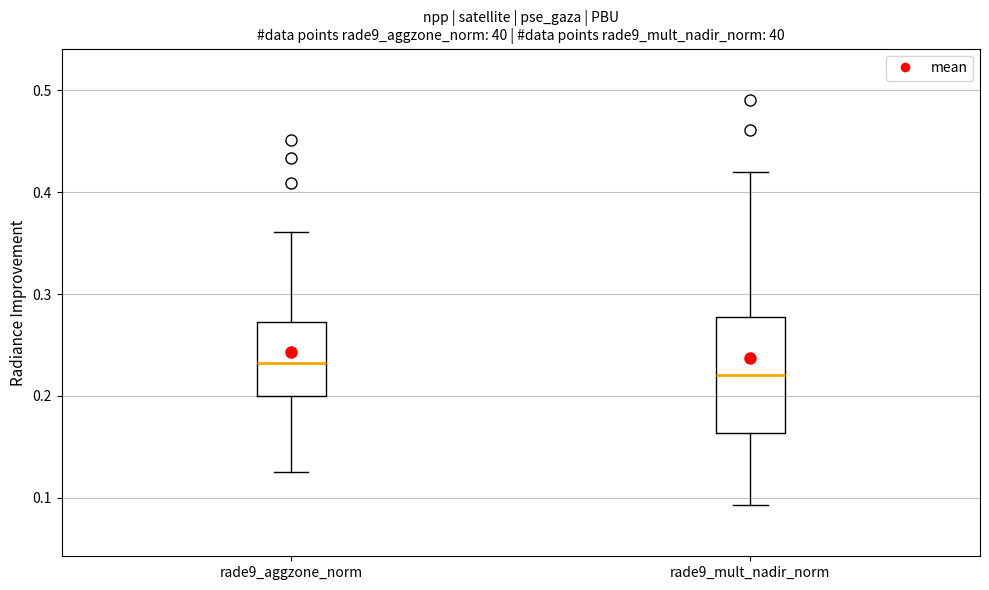

Reading left to right, transcribe this box plot: for each box, give where its median line is, the range the box spans, and where its two whiskers end, as read against the y-axis. The values are not printed on the chart, so give them approximately, as read against the axis.

rade9_aggzone_norm: median 0.23, box 0.20 to 0.27, whiskers 0.13 to 0.36
rade9_mult_nadir_norm: median 0.22, box 0.16 to 0.28, whiskers 0.09 to 0.42